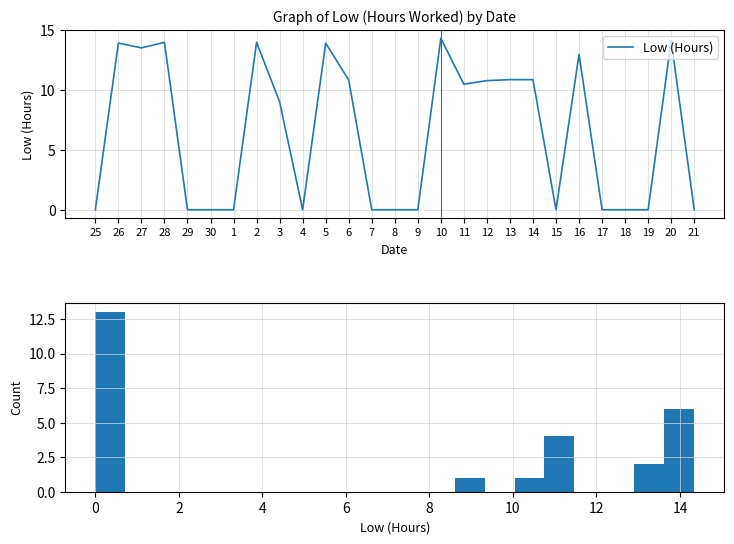

What is the greatest value displayed?

14.3